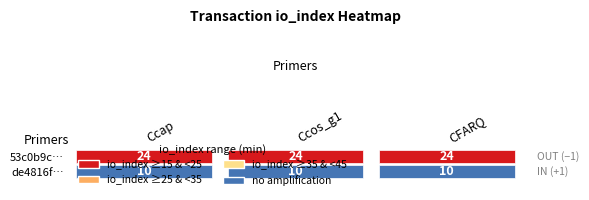

Which series has the widest spread of values?

53c0b9c87a71e08c5ce1efee3027a233a391d8f